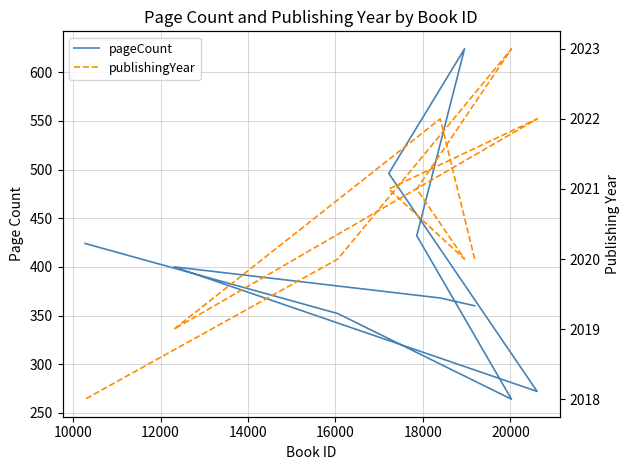

How many categories are shown in the chart?

10